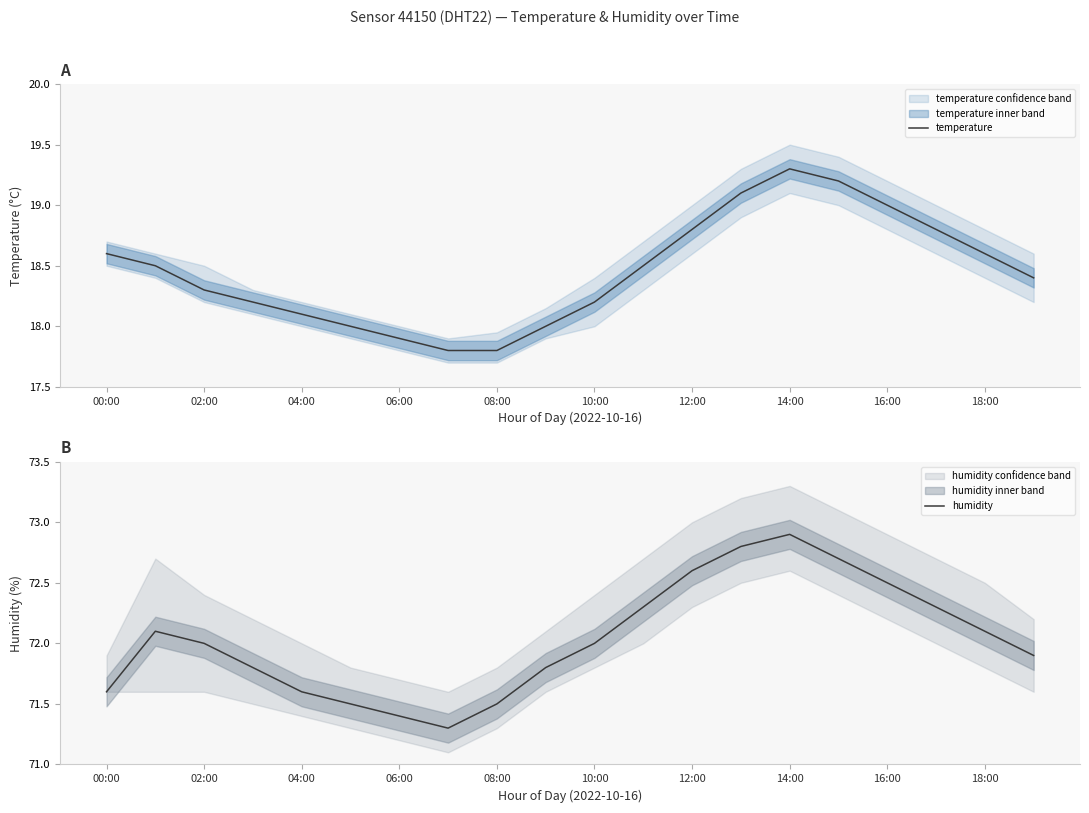

True or false: humidity has a value of 22.9 at 06:00.

False